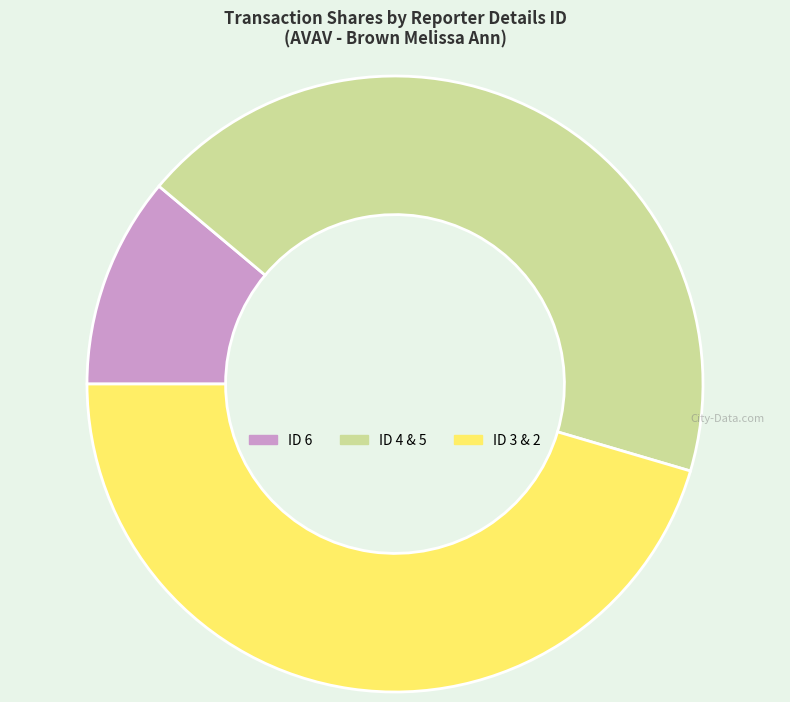

Which category has the smallest portion of the pie?

ID 6